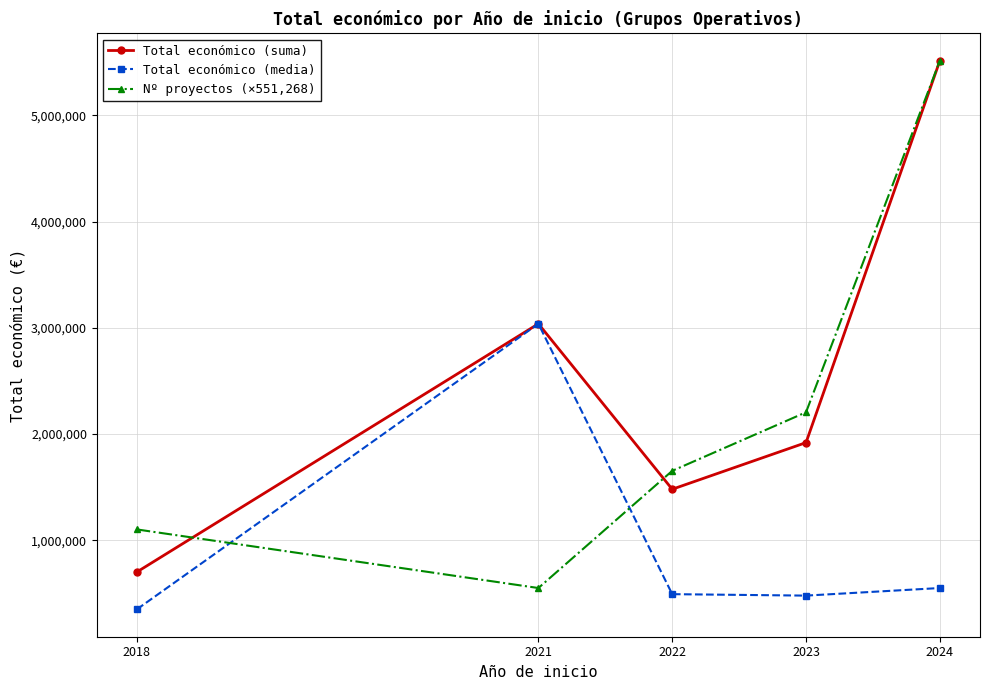

The value of Total económico (media) at 2024 is 182640.8. True or false?

False